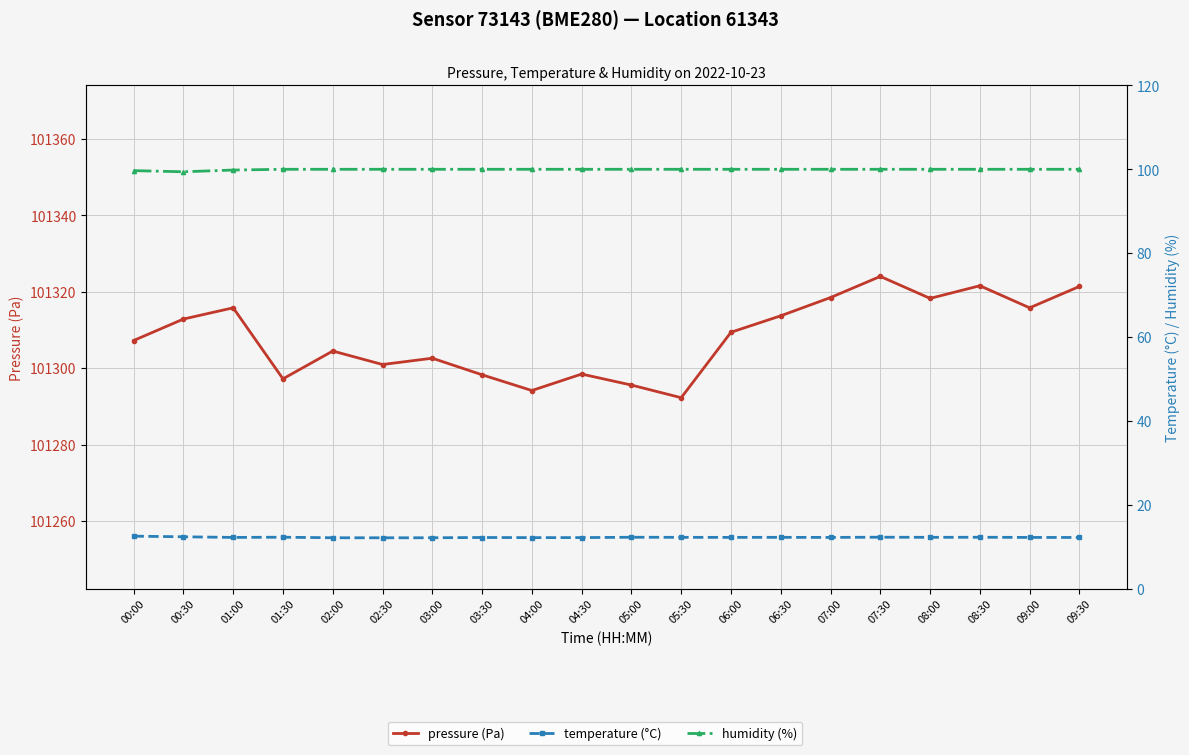

What is the sum of all pressure values?

2026162.2